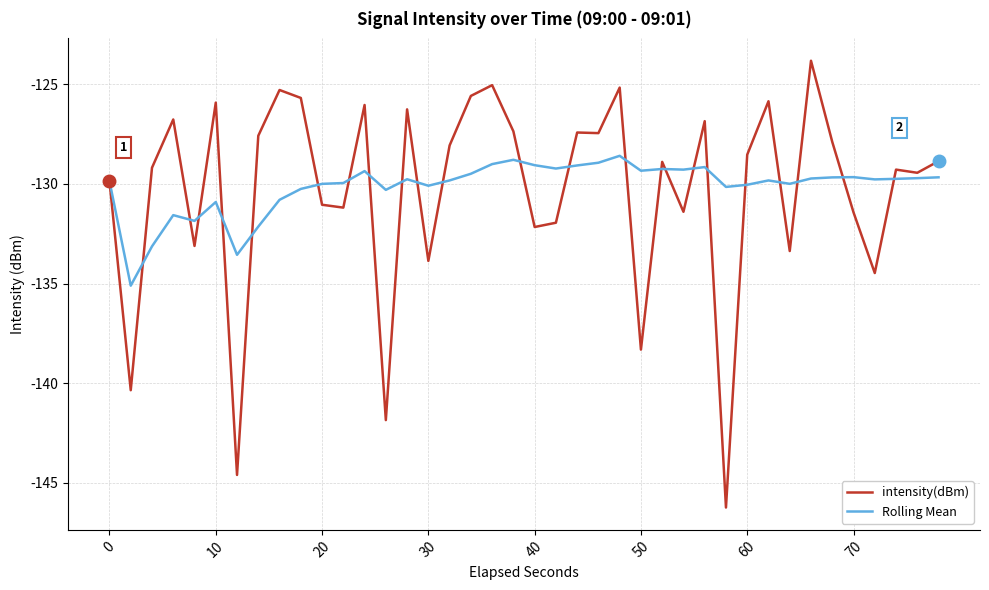

Which series has the largest range (max minus min)?

intensity(dBm)